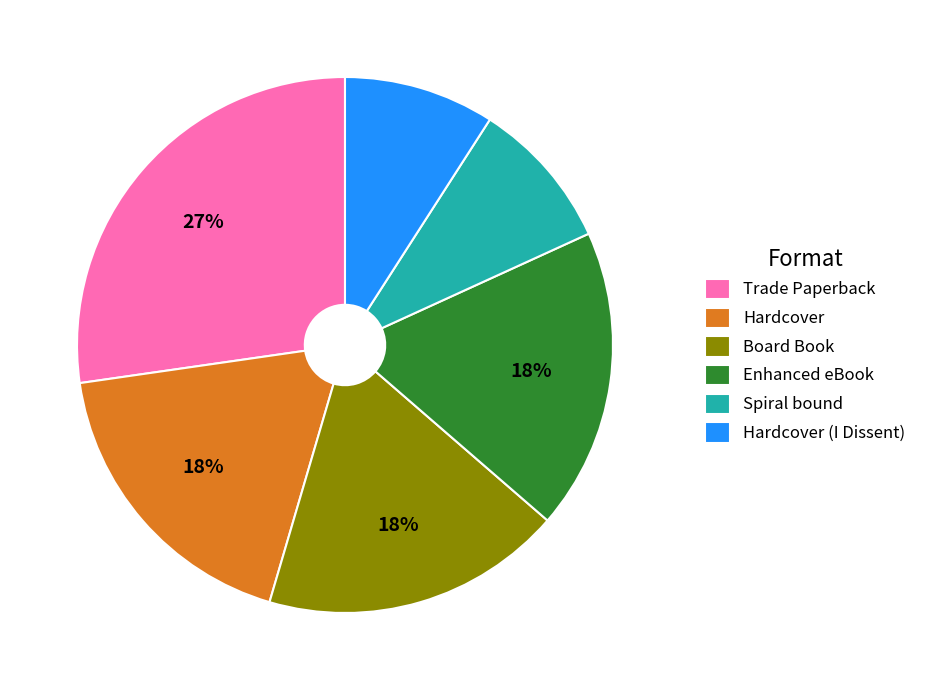

True or false: Hardcover accounts for 18% of the total.

True